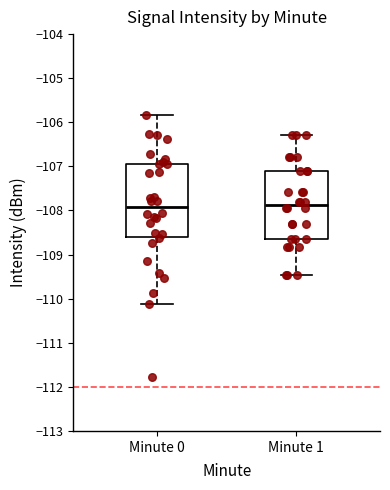

Comparing the boxes themselves (not the whiskers), which one is the tallest?

Minute 0